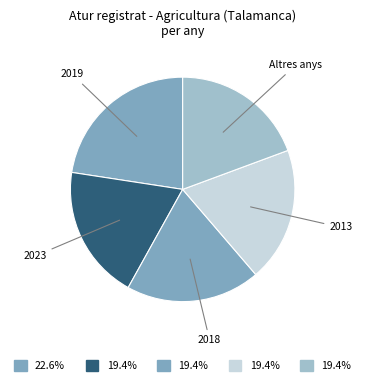

How many slices are in this pie chart?

5